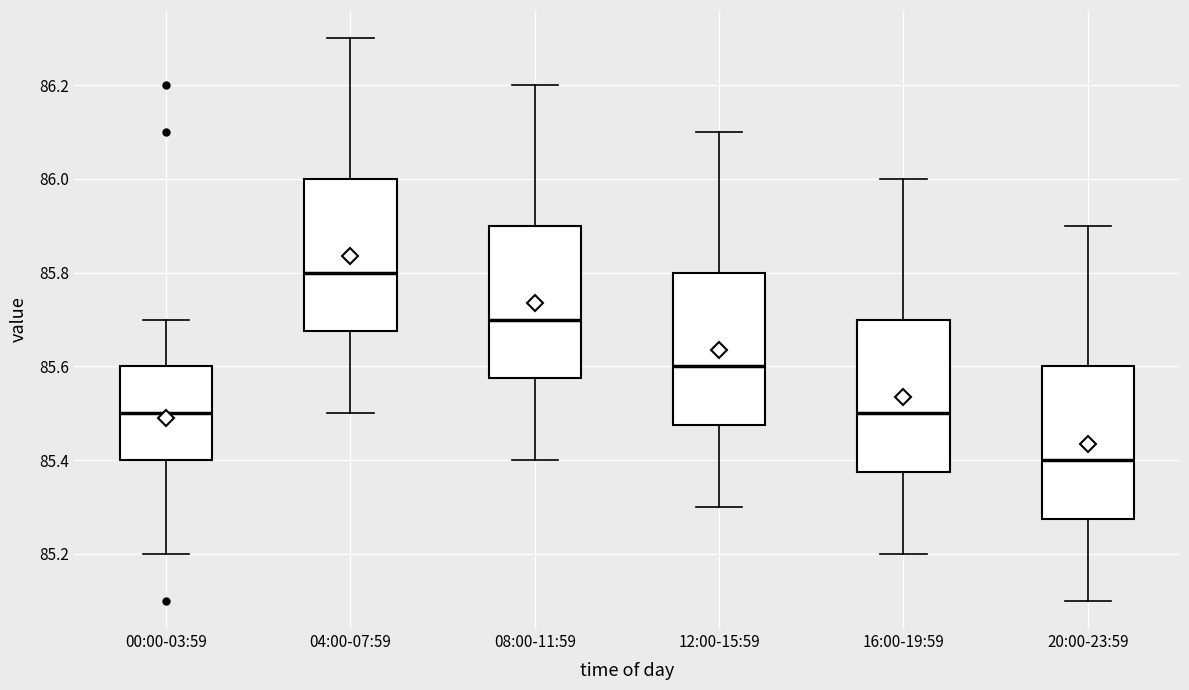

Reading left to right, read every box against the y-axis: the position of its median line, the range the box covers, and the ends of its whiskers. The values are not printed on the chart, so give them approximately, as read against the axis.

00:00-03:59: median 85.50, box 85.40 to 85.60, whiskers 85.20 to 85.70
04:00-07:59: median 85.80, box 85.68 to 86.00, whiskers 85.50 to 86.30
08:00-11:59: median 85.70, box 85.58 to 85.90, whiskers 85.40 to 86.20
12:00-15:59: median 85.60, box 85.48 to 85.80, whiskers 85.30 to 86.10
16:00-19:59: median 85.50, box 85.38 to 85.70, whiskers 85.20 to 86.00
20:00-23:59: median 85.40, box 85.28 to 85.60, whiskers 85.10 to 85.90